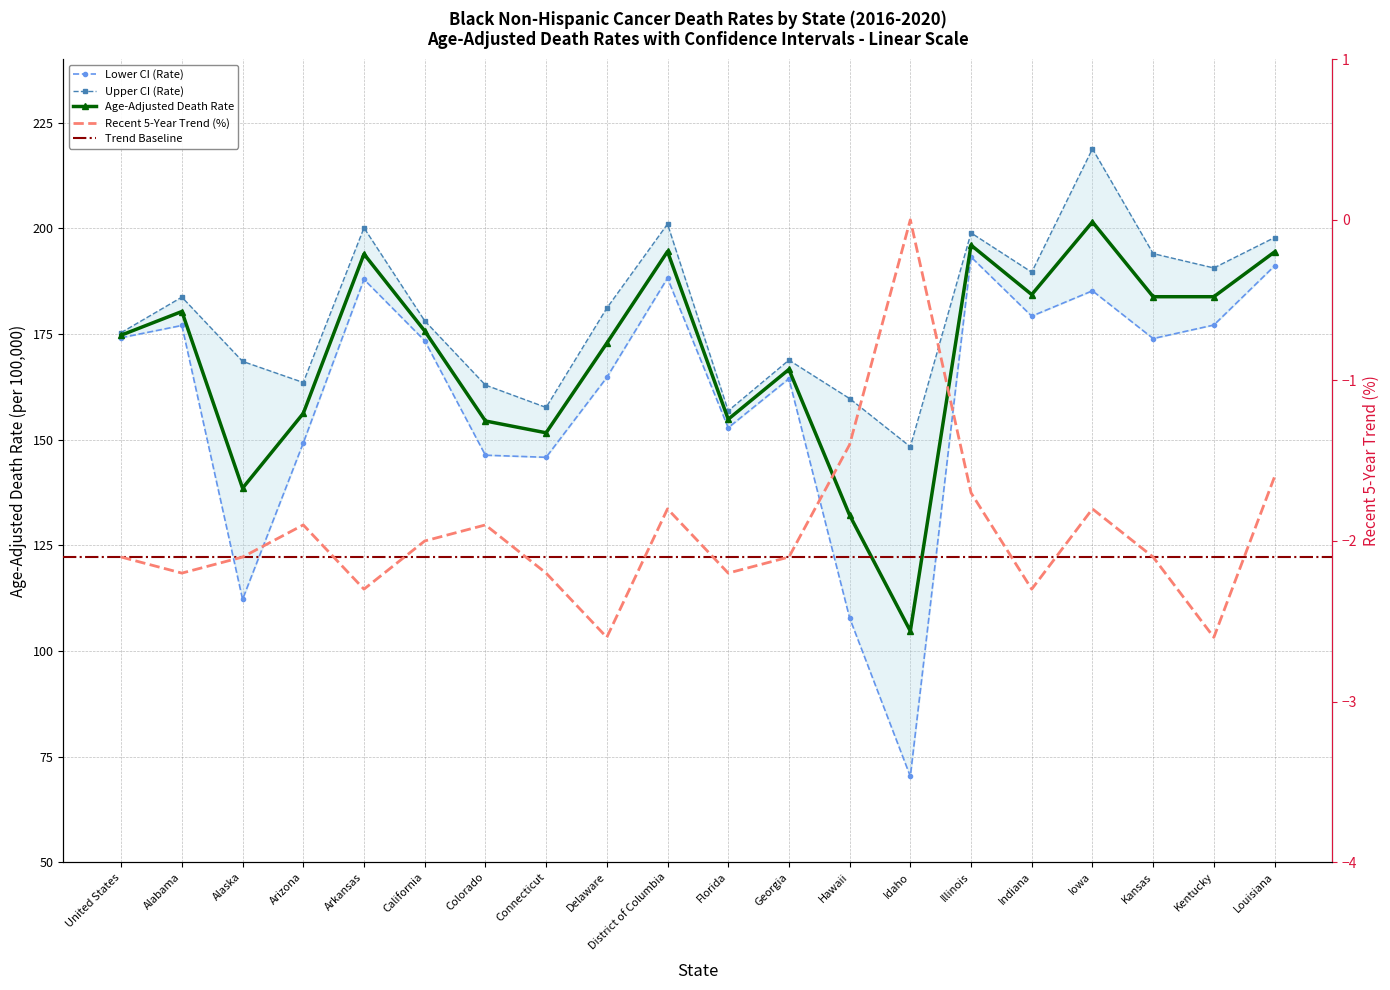

Is it true that Age-Adjusted Death Rate equals 193.9 at Arkansas?

True